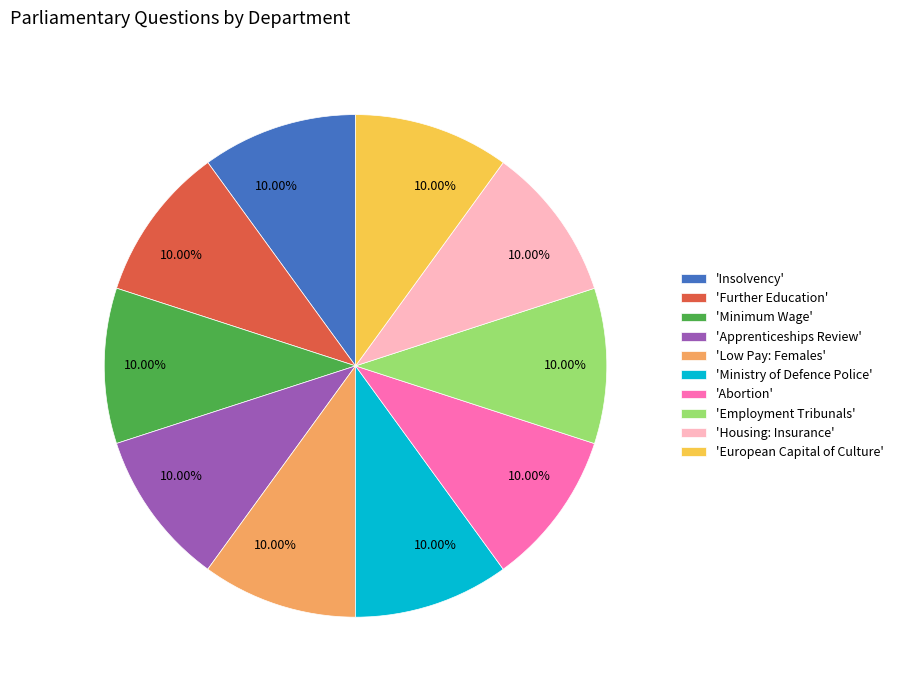

Approximately how many times larger is the value at 'Ministry of Defence Police' compared to 'Apprenticeships Review'?

1.0